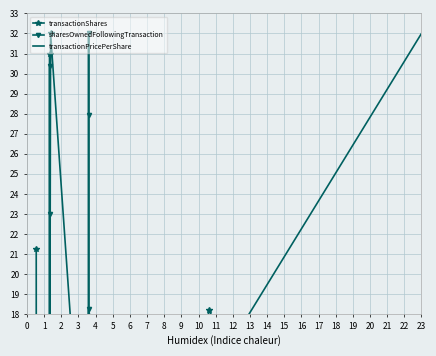

Which has a higher value, 4 or 6?

6